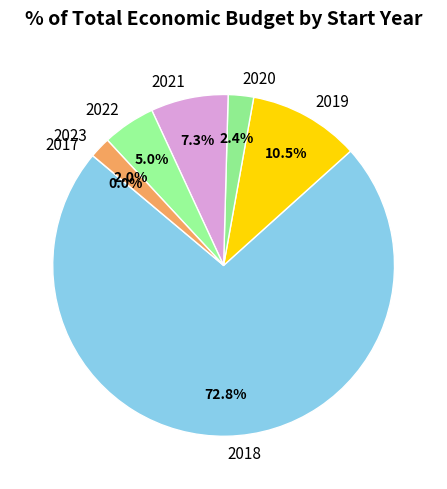

Does 2020 represent more than half of the total?

No